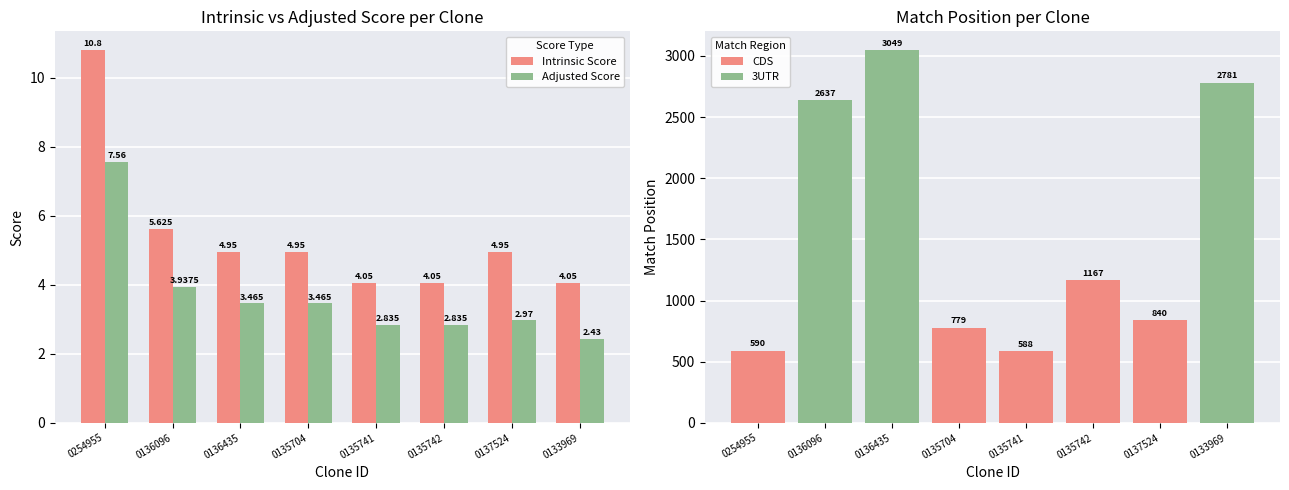

The value of CDS at 0254955 is 590. True or false?

True